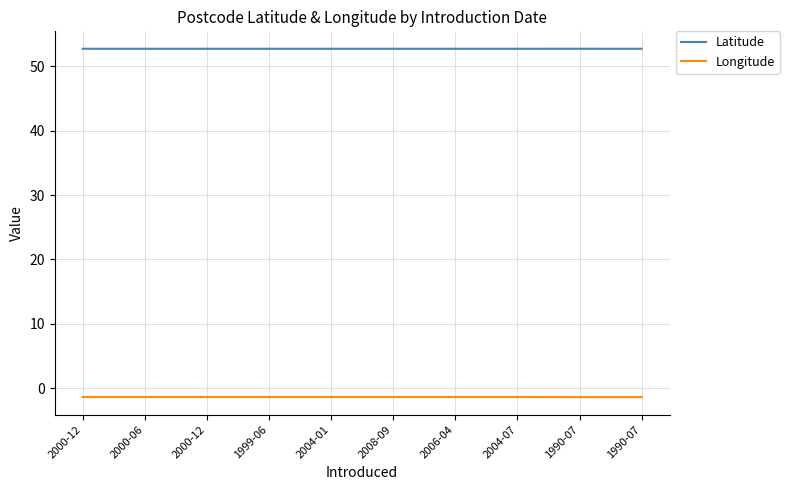

Count the number of data series in this chart.

2